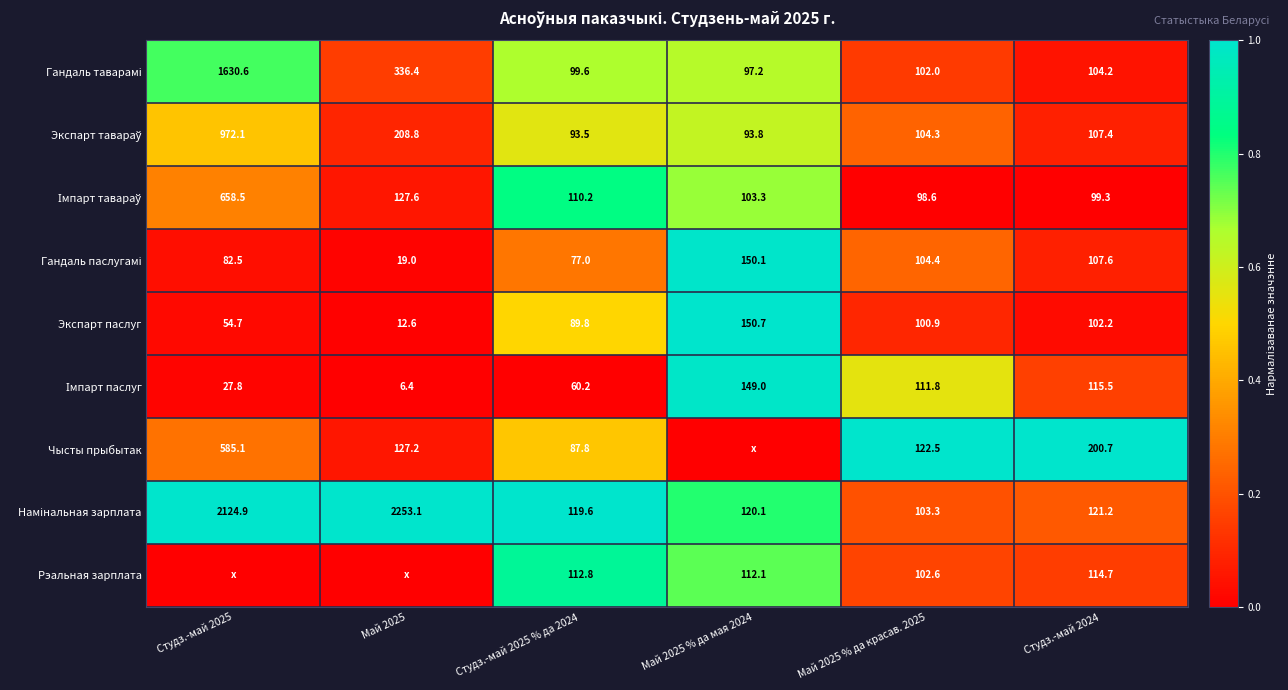

What is the spread (max minus min) of values at Студз.-май 2025 % да 2024?

59.4